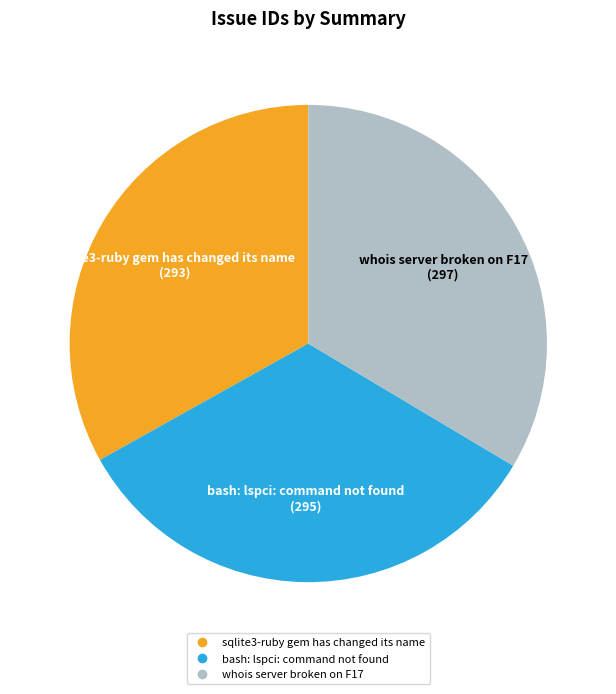

Is bash: lspci: command not found the majority of the pie?

No